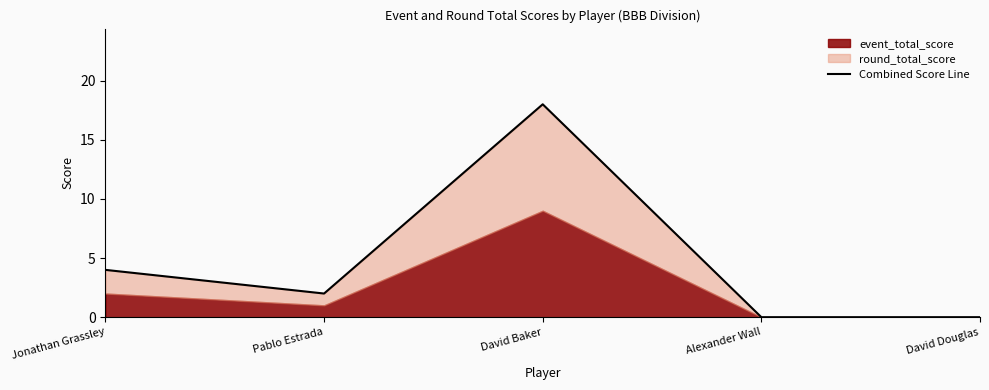

How many points are lower than both their immediate neighbors (excluding endpoints)?

1